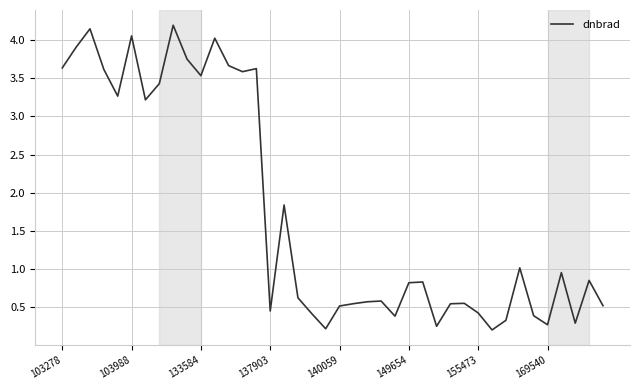

What is the greatest value displayed?

4.2